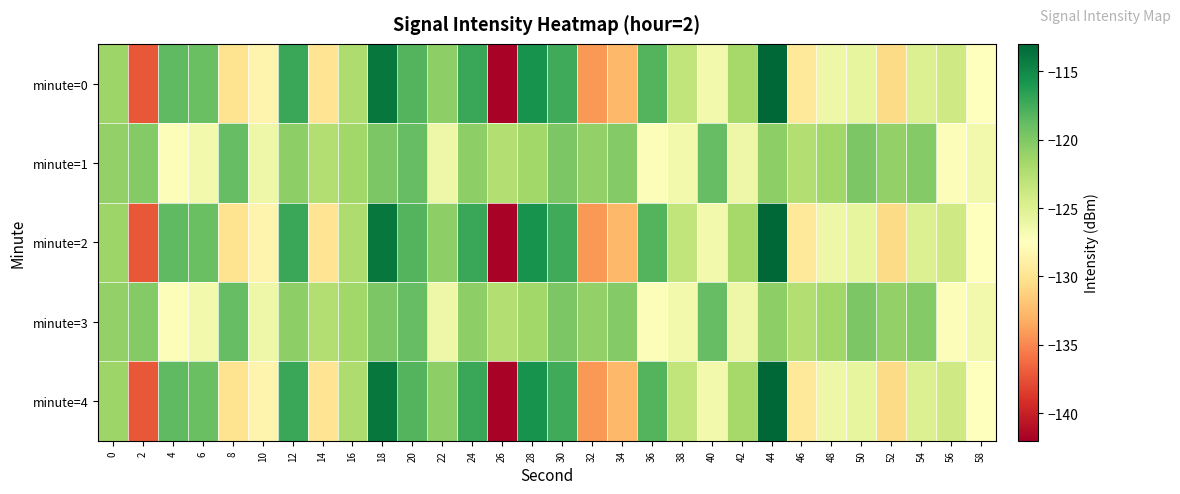

Reading left to right, extract all data points from this chart.

minute=0: 0=-121.3	2=-137.2	4=-118.6	6=-119.0	8=-130.1	10=-128.5	12=-117.1	14=-129.9	16=-122.2	18=-114.0	20=-118.2	22=-120.7	24=-117.1	26=-141.7	28=-115.6	30=-117.4	32=-134.2	34=-132.6	36=-118.2	38=-123.2	40=-126.5	42=-121.8	44=-113.0	46=-129.6	48=-126.2	50=-125.7	52=-130.6	54=-124.9	56=-124.0	58=-127.6
minute=1: 0=-120.9	2=-120.2	4=-127.2	6=-126.6	8=-118.8	10=-126.2	12=-120.7	14=-122.5	16=-121.6	18=-119.9	20=-118.8	22=-126.2	24=-120.7	26=-122.5	28=-121.6	30=-119.9	32=-120.9	34=-120.2	36=-127.2	38=-126.6	40=-118.8	42=-126.2	44=-120.7	46=-122.5	48=-121.6	50=-119.9	52=-120.9	54=-120.2	56=-127.2	58=-126.6
minute=2: 0=-121.3	2=-137.2	4=-118.6	6=-119.0	8=-130.1	10=-128.5	12=-117.1	14=-129.9	16=-122.2	18=-114.0	20=-118.2	22=-120.7	24=-117.1	26=-141.7	28=-115.6	30=-117.4	32=-134.2	34=-132.6	36=-118.2	38=-123.2	40=-126.5	42=-121.8	44=-113.0	46=-129.6	48=-126.2	50=-125.7	52=-130.6	54=-124.9	56=-124.0	58=-127.6
minute=3: 0=-120.9	2=-120.2	4=-127.2	6=-126.6	8=-118.8	10=-126.2	12=-120.7	14=-122.5	16=-121.6	18=-119.9	20=-118.8	22=-126.2	24=-120.7	26=-122.5	28=-121.6	30=-119.9	32=-120.9	34=-120.2	36=-127.2	38=-126.6	40=-118.8	42=-126.2	44=-120.7	46=-122.5	48=-121.6	50=-119.9	52=-120.9	54=-120.2	56=-127.2	58=-126.6
minute=4: 0=-121.3	2=-137.2	4=-118.6	6=-119.0	8=-130.1	10=-128.5	12=-117.1	14=-129.9	16=-122.2	18=-114.0	20=-118.2	22=-120.7	24=-117.1	26=-141.7	28=-115.6	30=-117.4	32=-134.2	34=-132.6	36=-118.2	38=-123.2	40=-126.5	42=-121.8	44=-113.0	46=-129.6	48=-126.2	50=-125.7	52=-130.6	54=-124.9	56=-124.0	58=-127.6